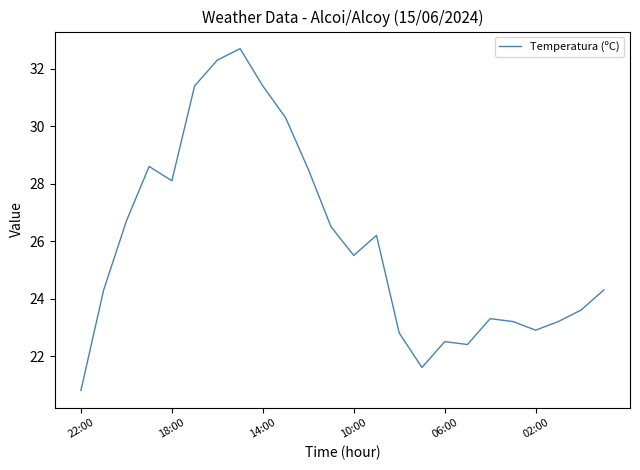

Reading left to right, list all the values displayed in this chart.

20.8	24.3	26.7	28.6	28.1	31.4	32.3	32.7	31.4	30.3	28.5	26.5	25.5	26.2	22.8	21.6	22.5	22.4	23.3	23.2	22.9	23.2	23.6	24.3